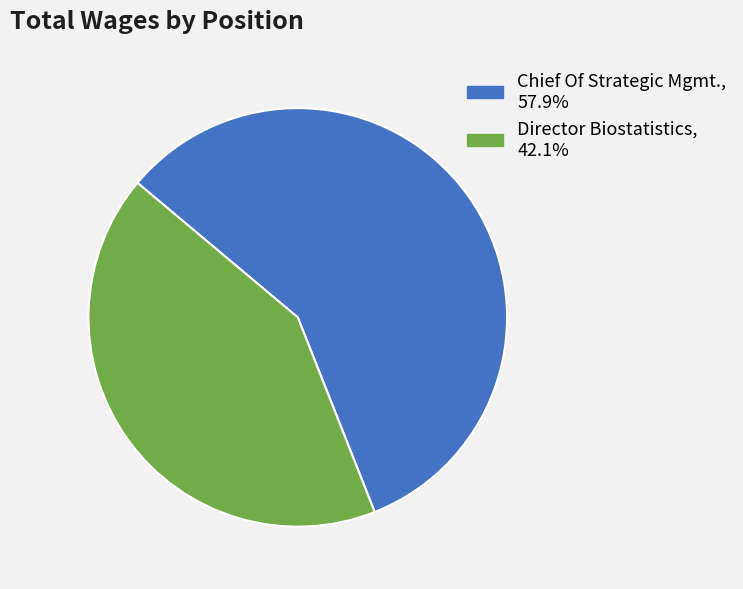

Is it true that Chief Of Strategic Mgmt. is 70% of the pie?

False